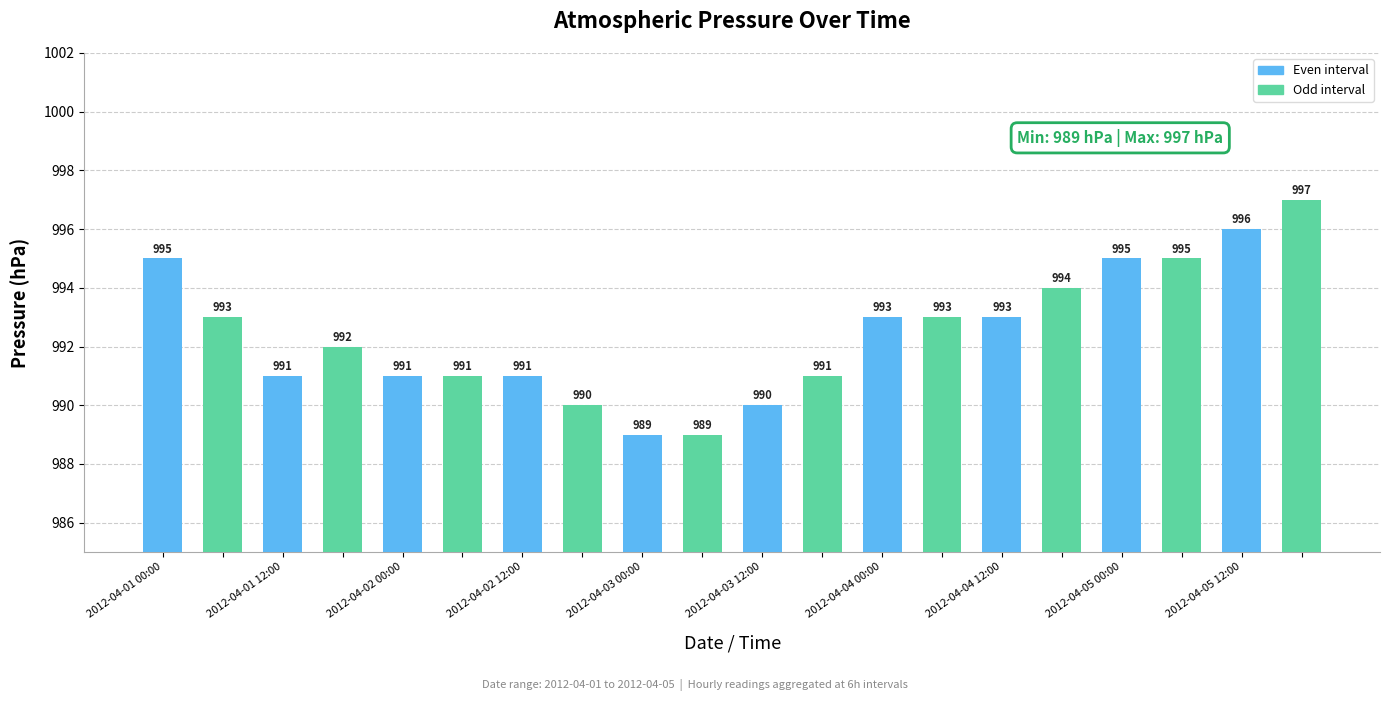

Reading left to right, what are all the values shown in this chart?

995	993	991	992	991	991	991	990	989	989	990	991	993	993	993	994	995	995	996	997